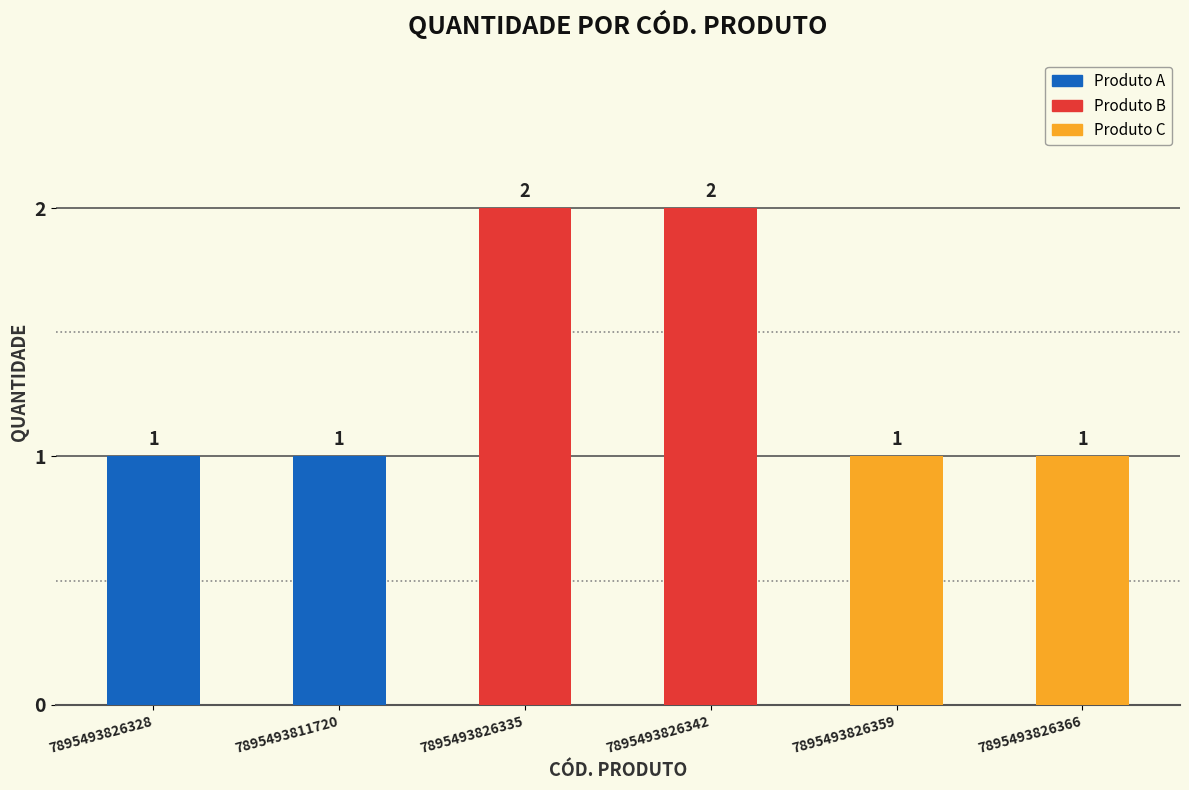

What is the average value?

1